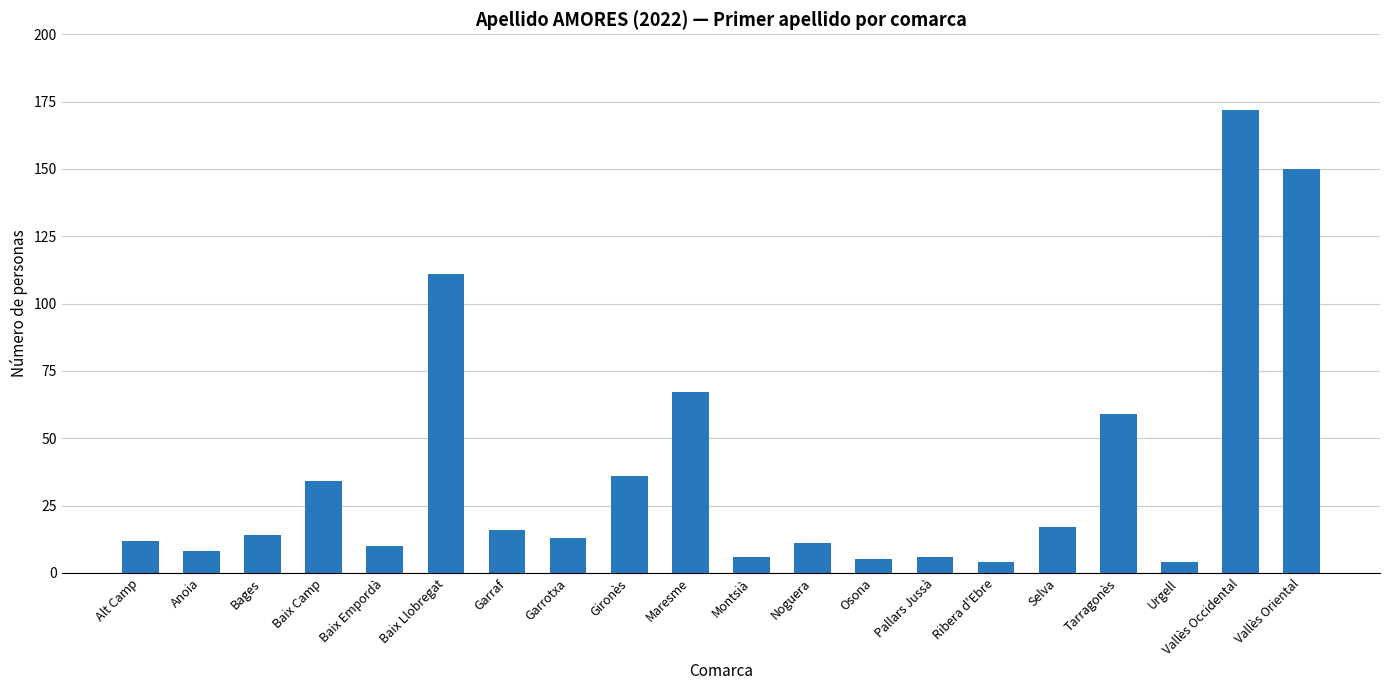

What is the sum of all values?

755